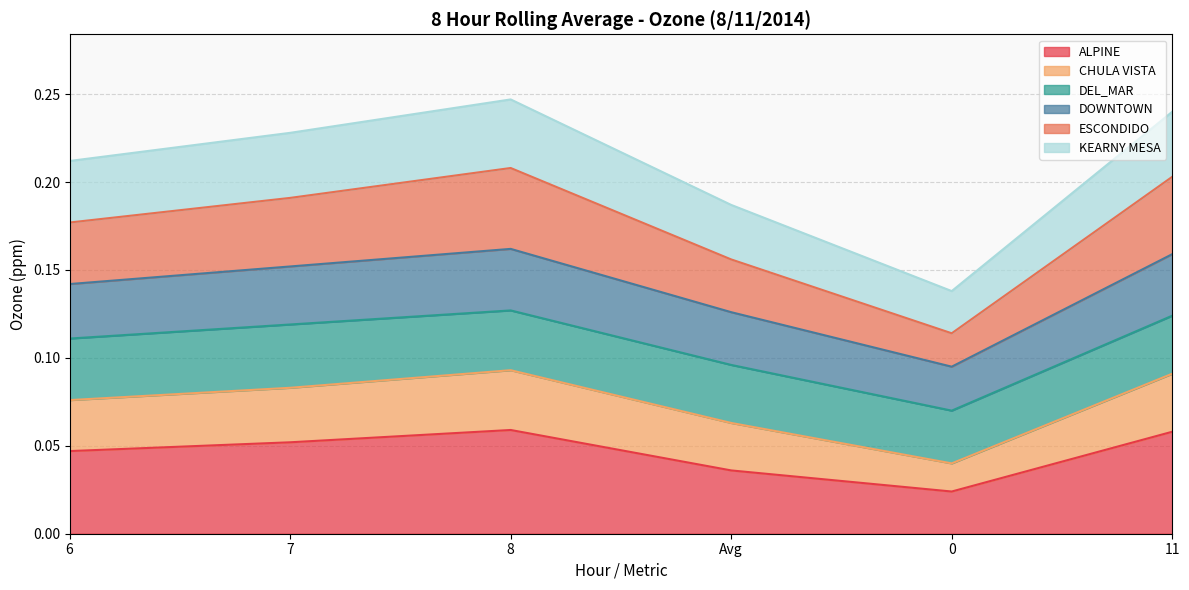

What is the difference between the second highest and minimum values in the CHULA VISTA series?

0.1